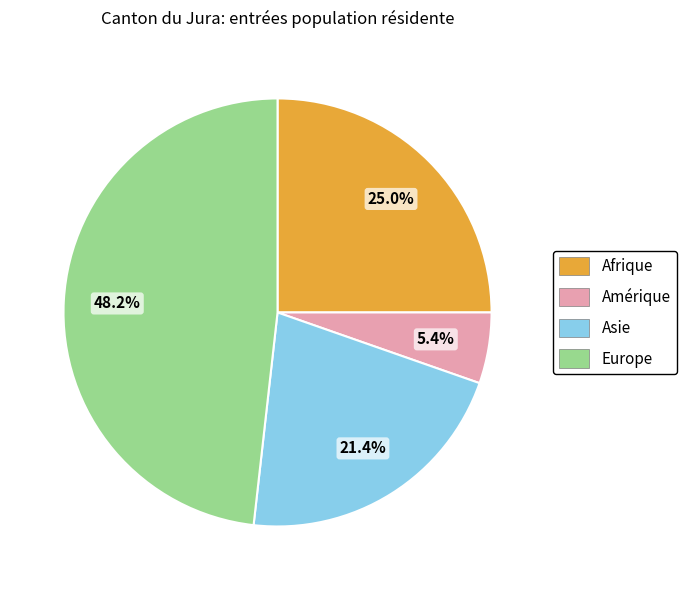

To the nearest percent, what portion does Europe represent?

48%